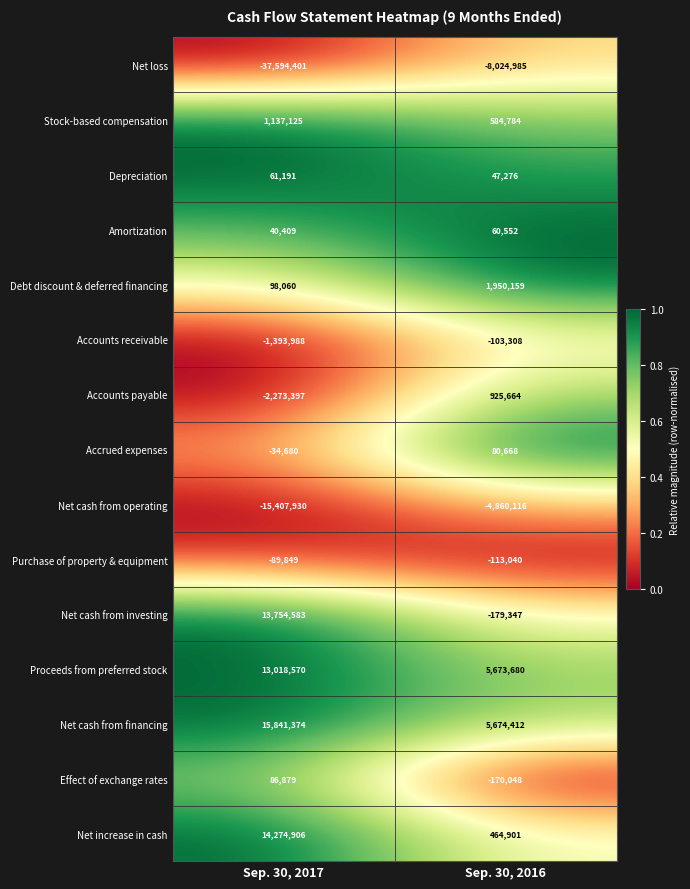

How many categories are shown in the chart?

2